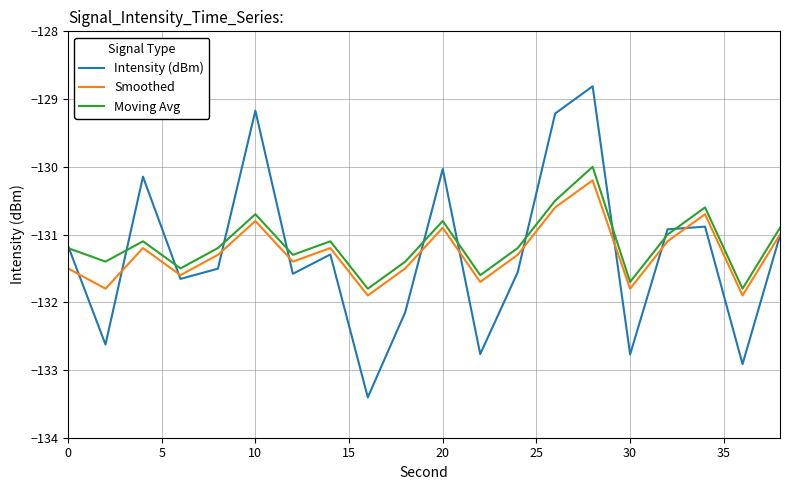

Is this an area chart (filled region under the line)?

No